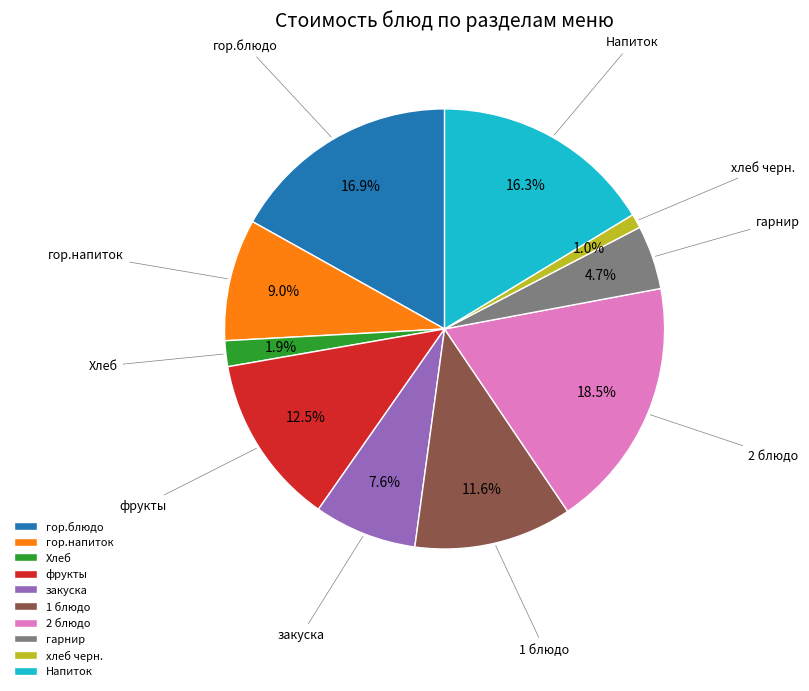

Which has a higher value, гарнир or Напиток?

Напиток